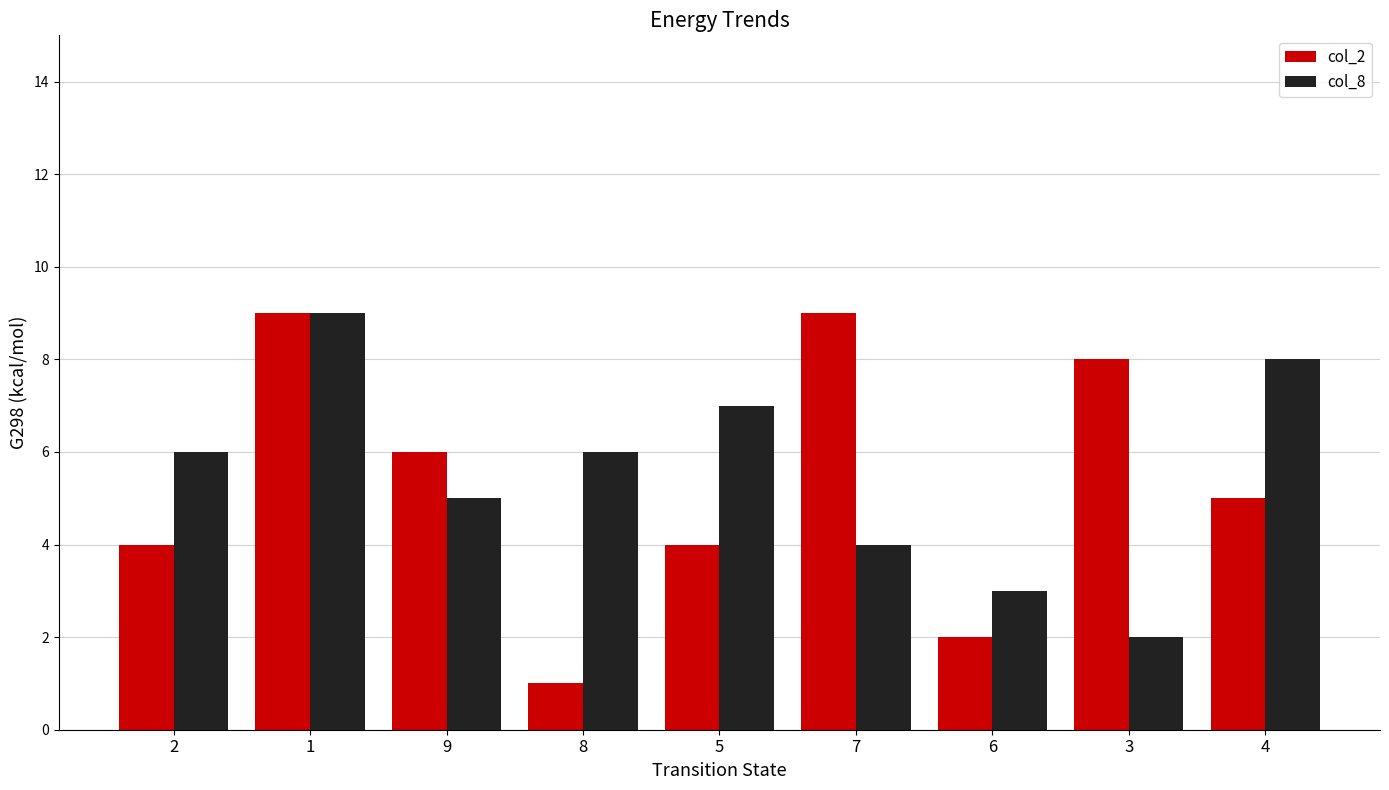

Is it true that col_2 equals 6 at 2?

False